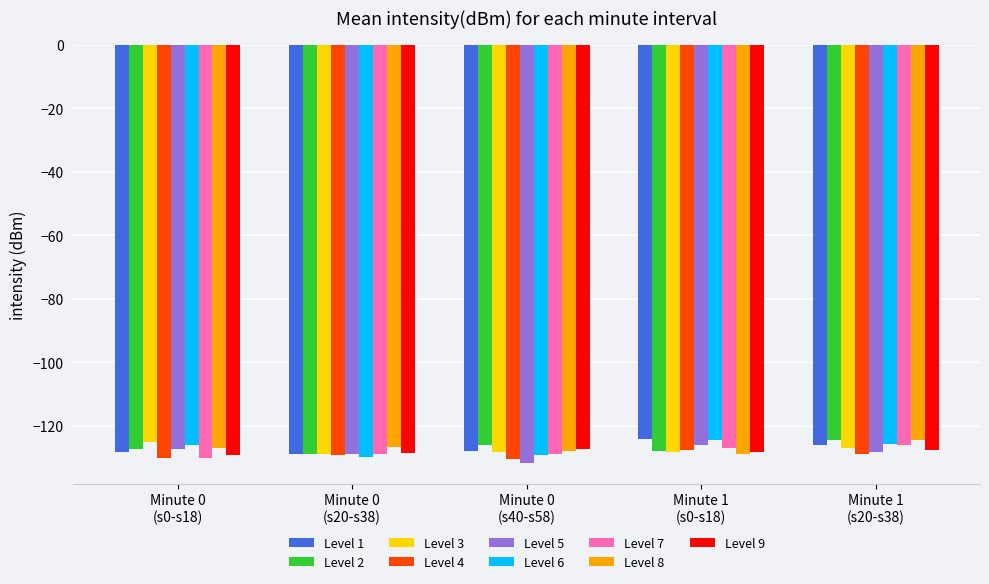

What is the minimum value shown in the chart?

-131.7